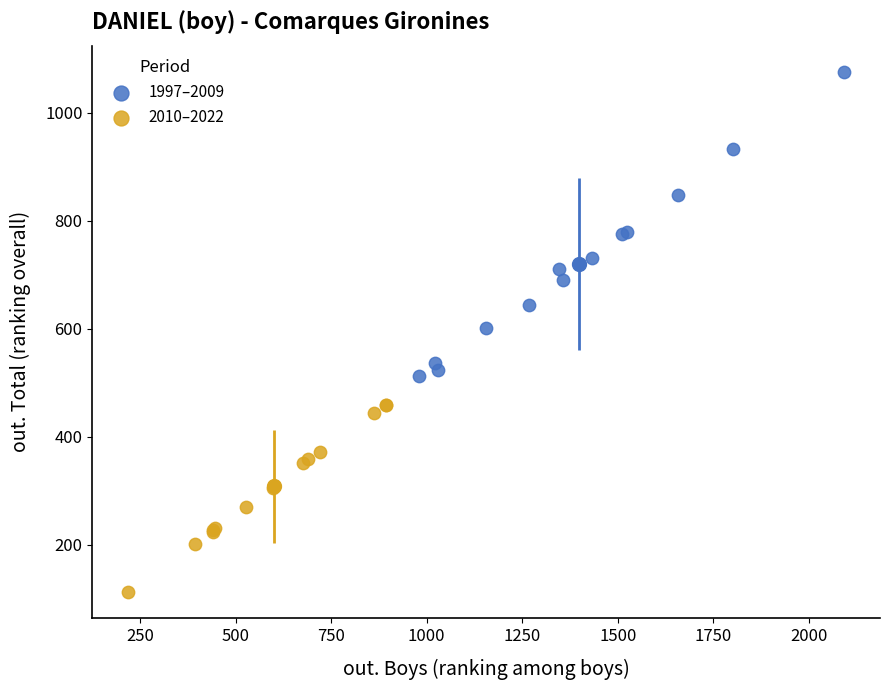

Which series contains the lowest Y value?

2010–2022